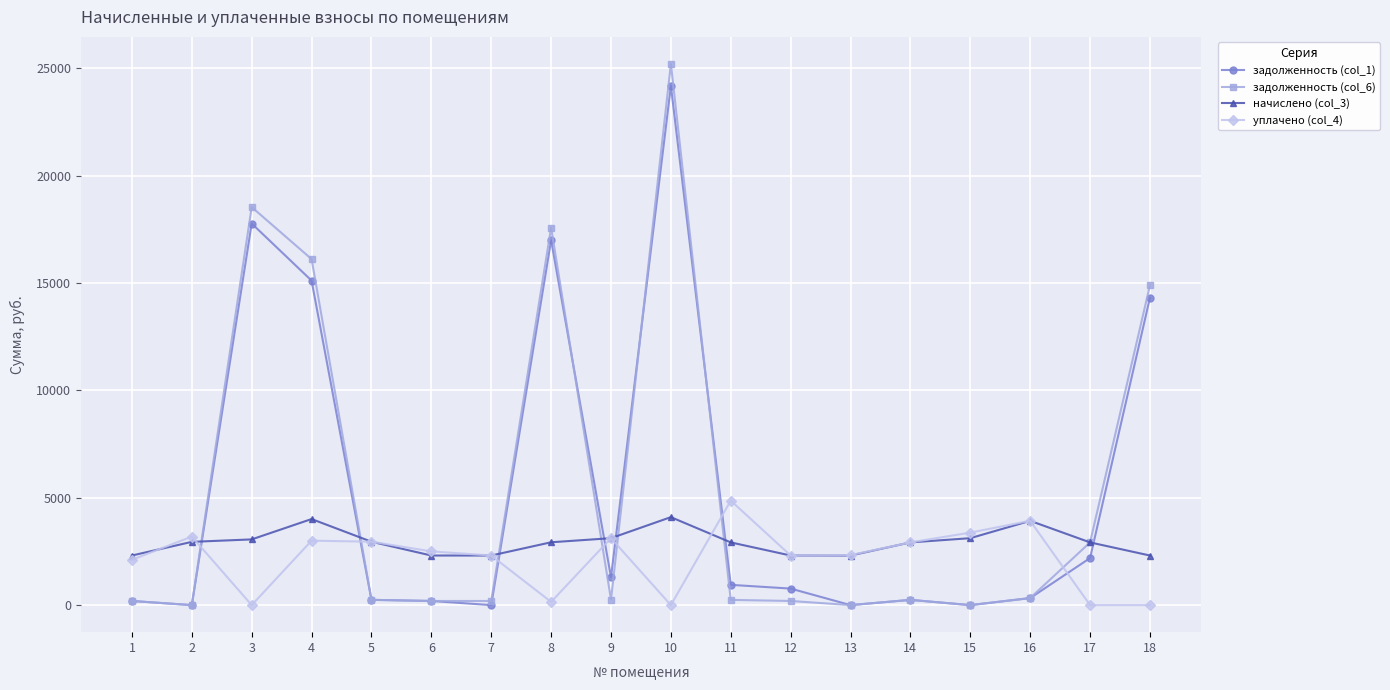

Is it true that начислено (col_3) equals 3116.4 at 9?

True